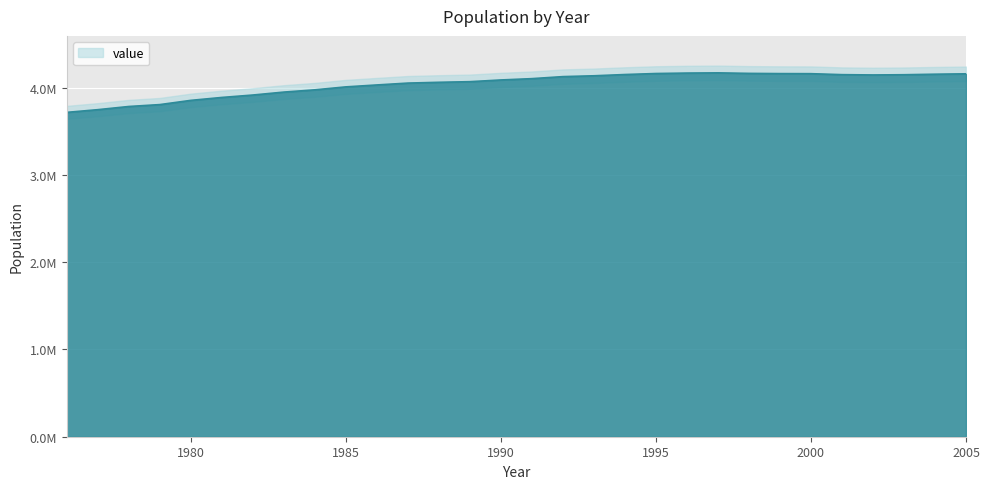

At which label does the data first exceed 4101931?

1992